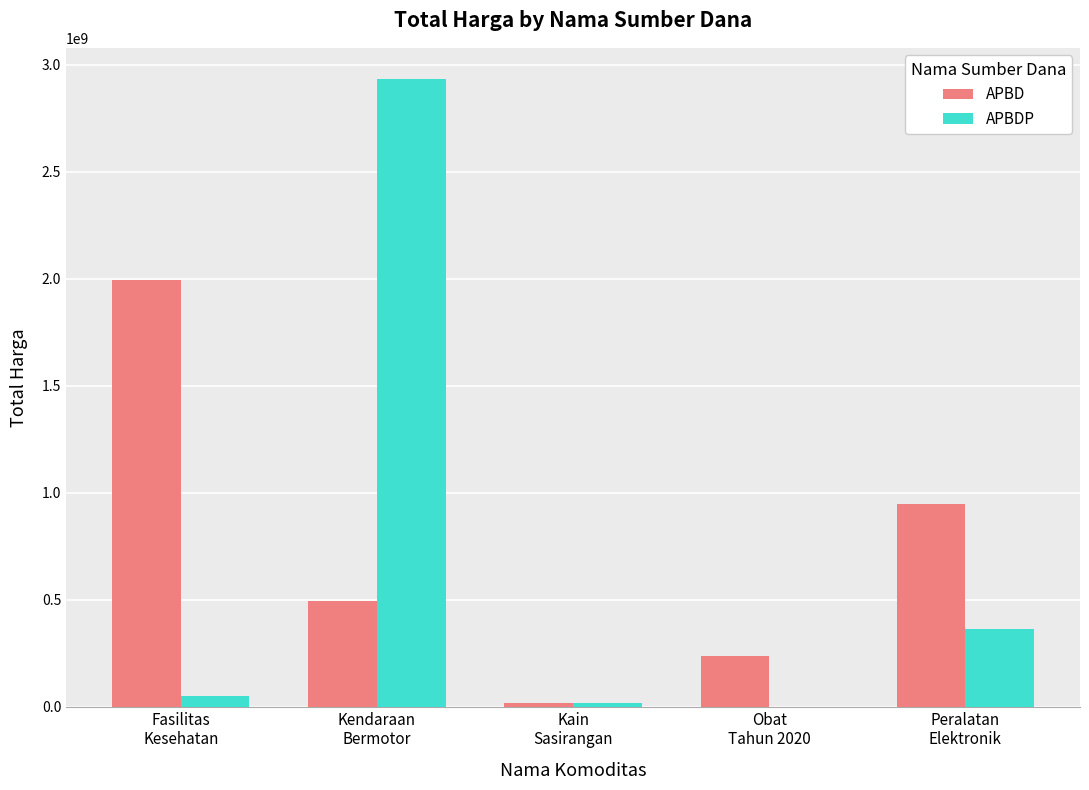

Between Kain
Sasirangan and Peralatan
Elektronik, which series saw the biggest shift?

APBD